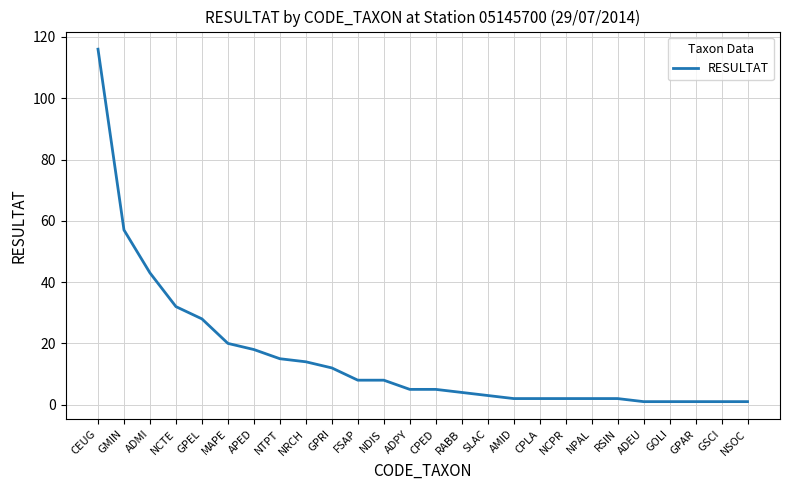

What is the sum of the values at GSCI and GPAR?

2